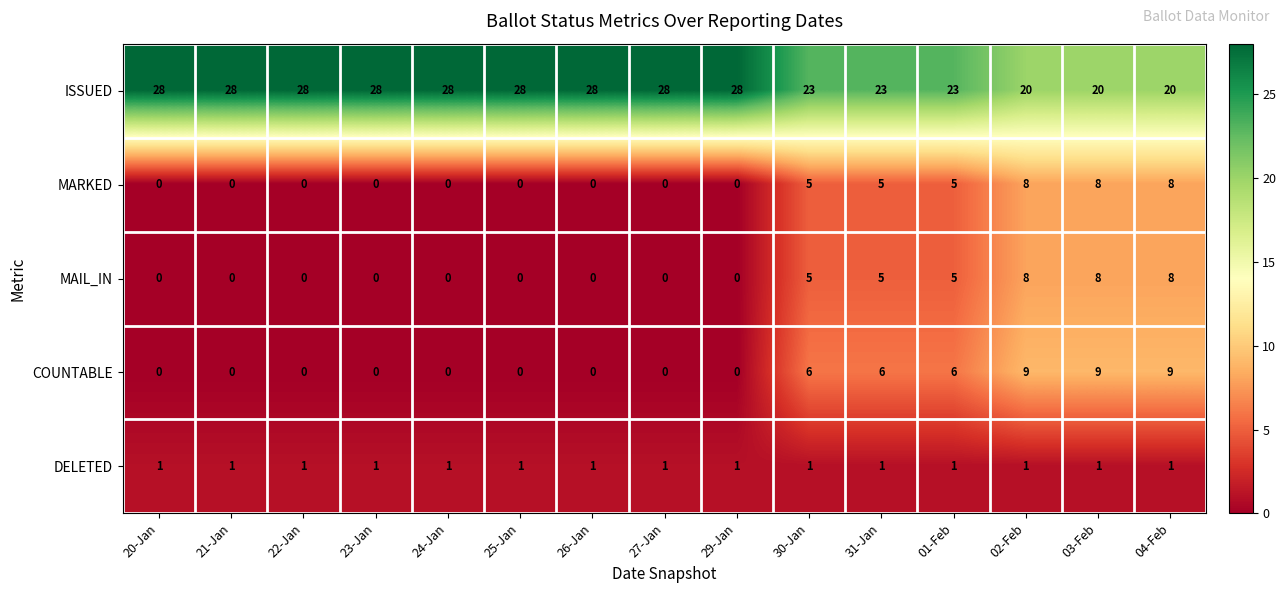

What is the difference between the maximum and second lowest values in the ISSUED series?

8